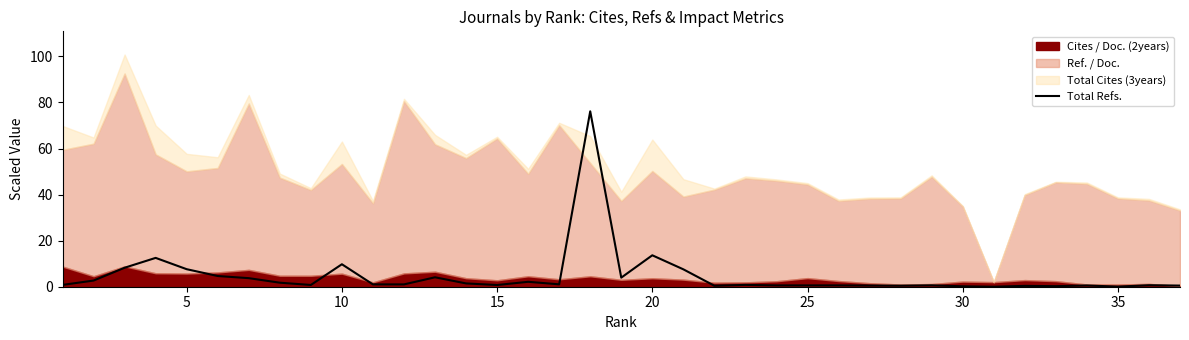

What is the maximum value for Total Refs.?

76.2